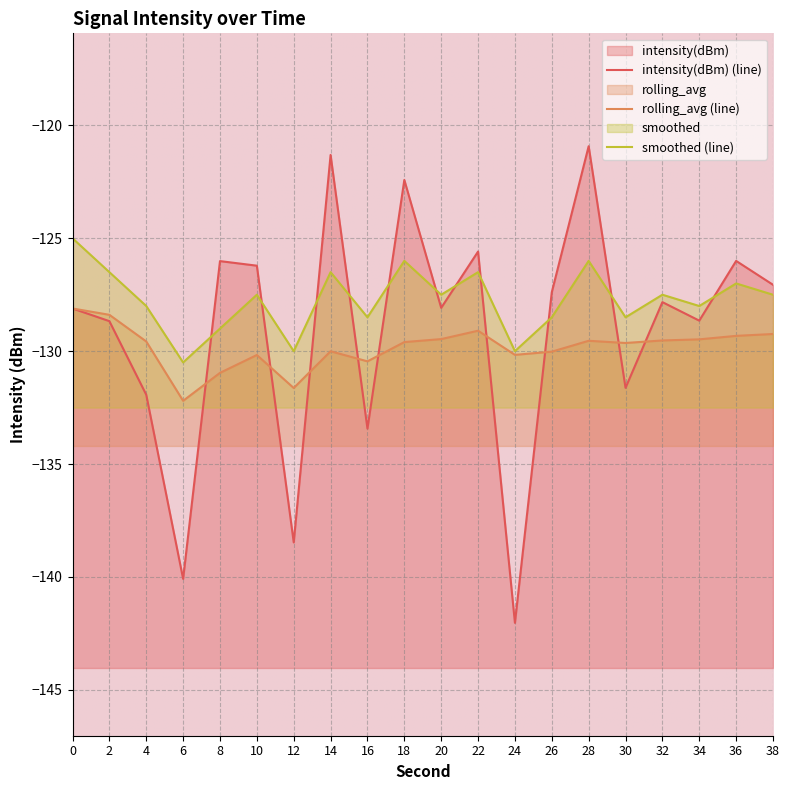

Is it true that rolling_avg equals -52.5 at 6?

False